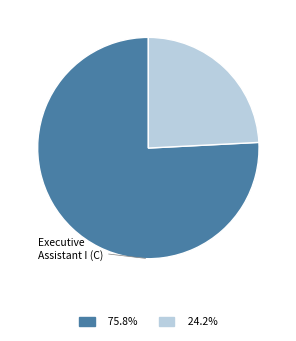

To the nearest percent, what percentage of the pie is Assistant General Manager & Cfo?

76%